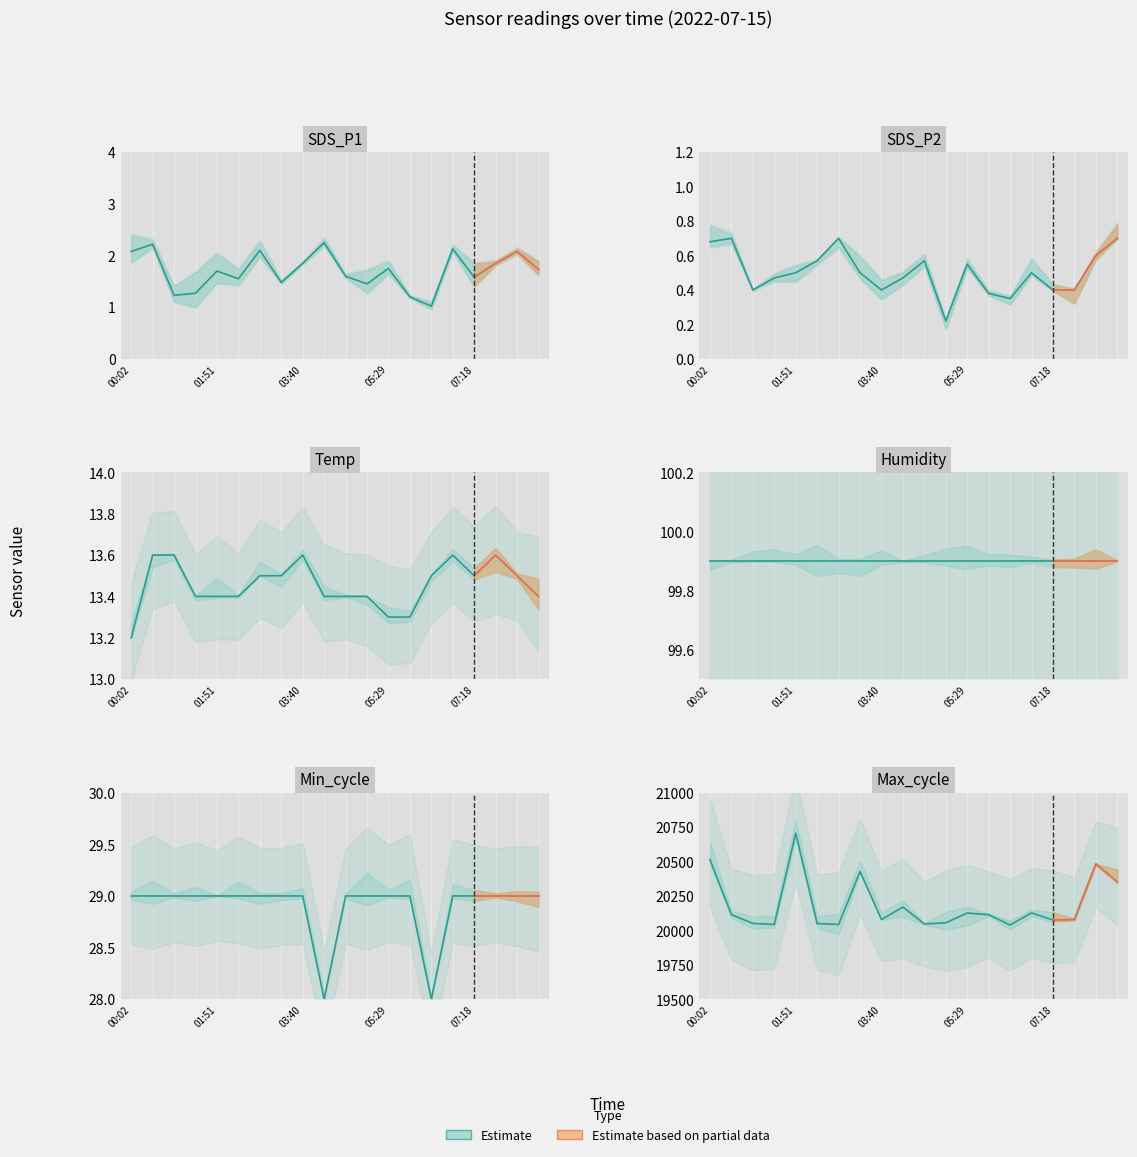

Read the Max_cycle value at 8.

20079.0